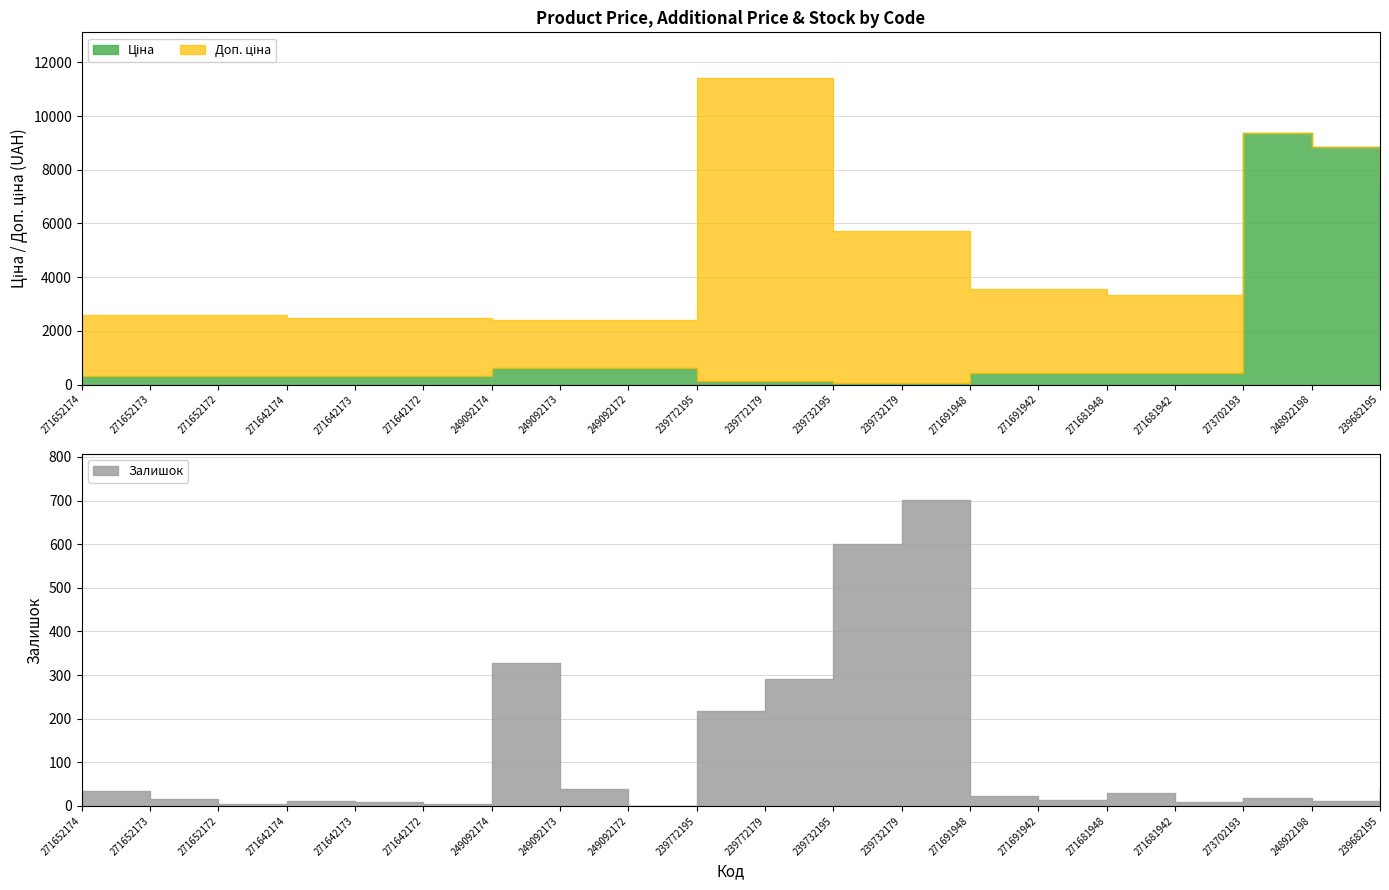

Rank the categories by Ціна value from highest to lowest.

273702193, 248922198, 239682195, 249092174, 249092173, 249092172, 271691948, 271691942, 271681948, 271681942, 271652174, 271652173, 271652172, 271642174, 271642173, 271642172, 239772195, 239772179, 239732195, 239732179